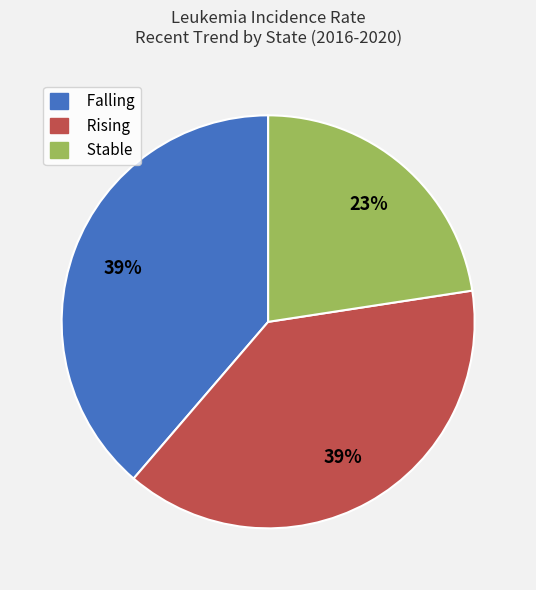

Is there a majority slice in this chart?

No